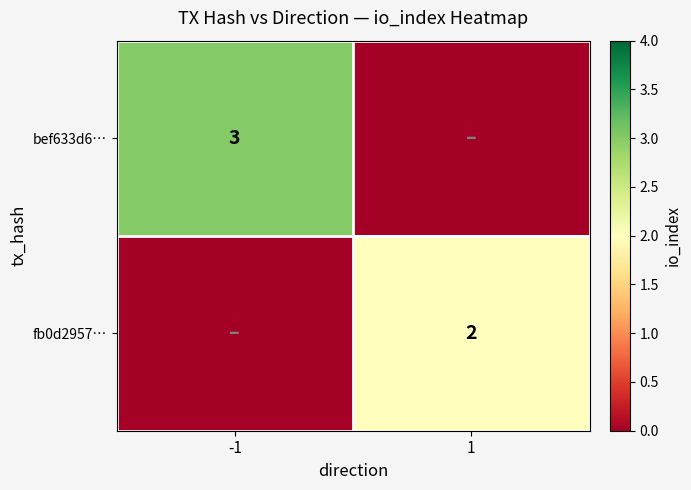

True or false: bef633d6… has a value of 3 at -1.

True